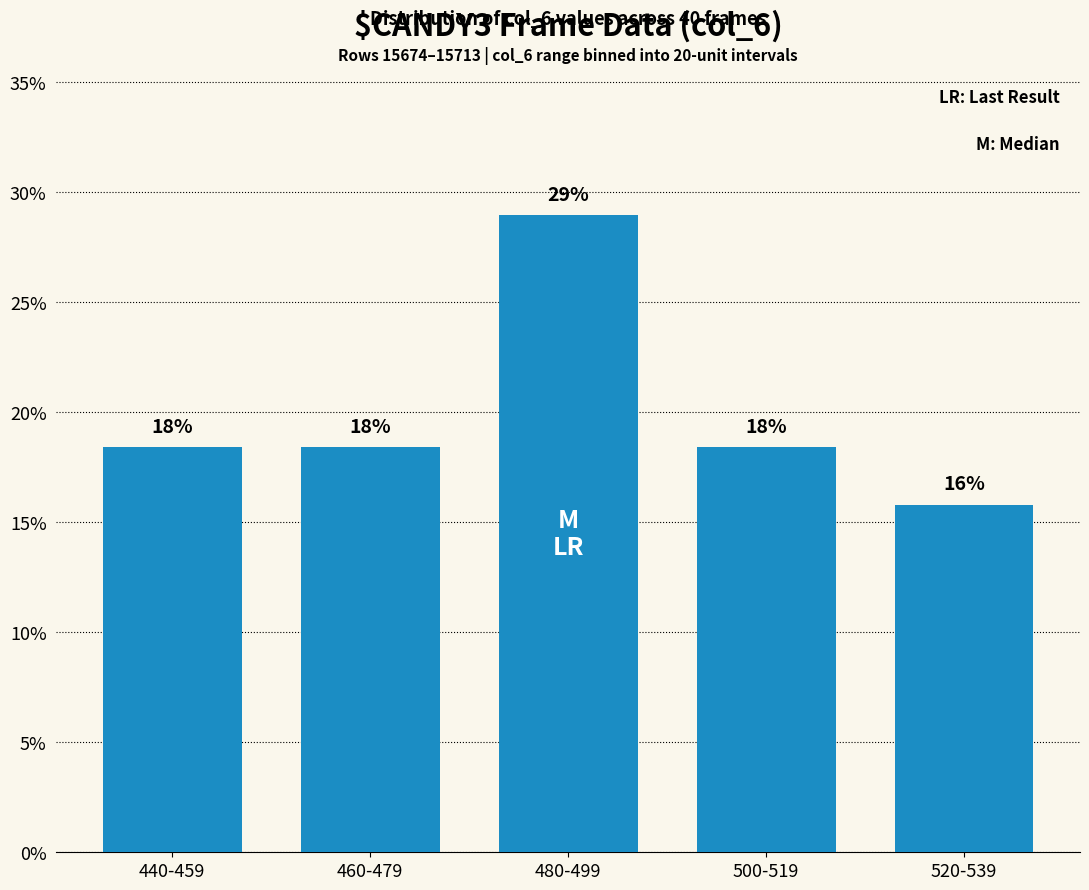

How many bars are there in total?

5